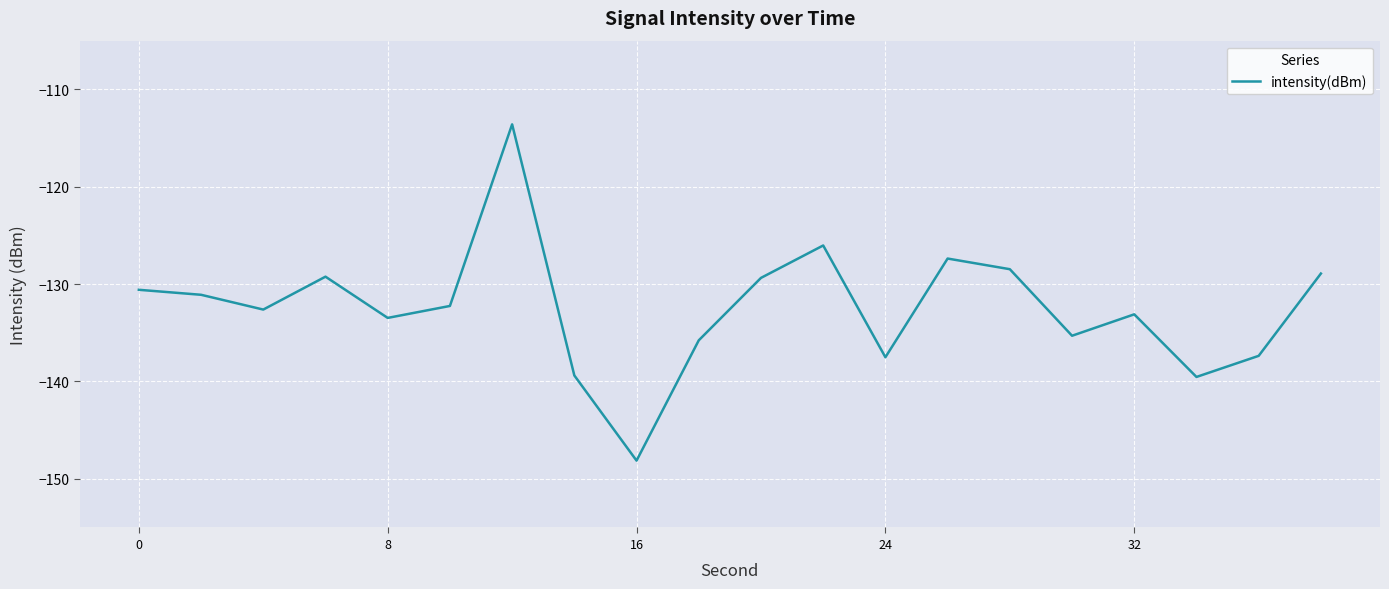

What is the minimum value shown in the chart?

-148.1